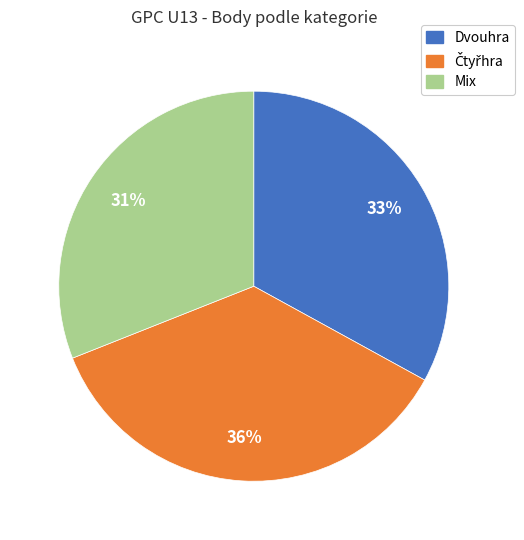

Is there any slice that represents more than half of the pie?

No